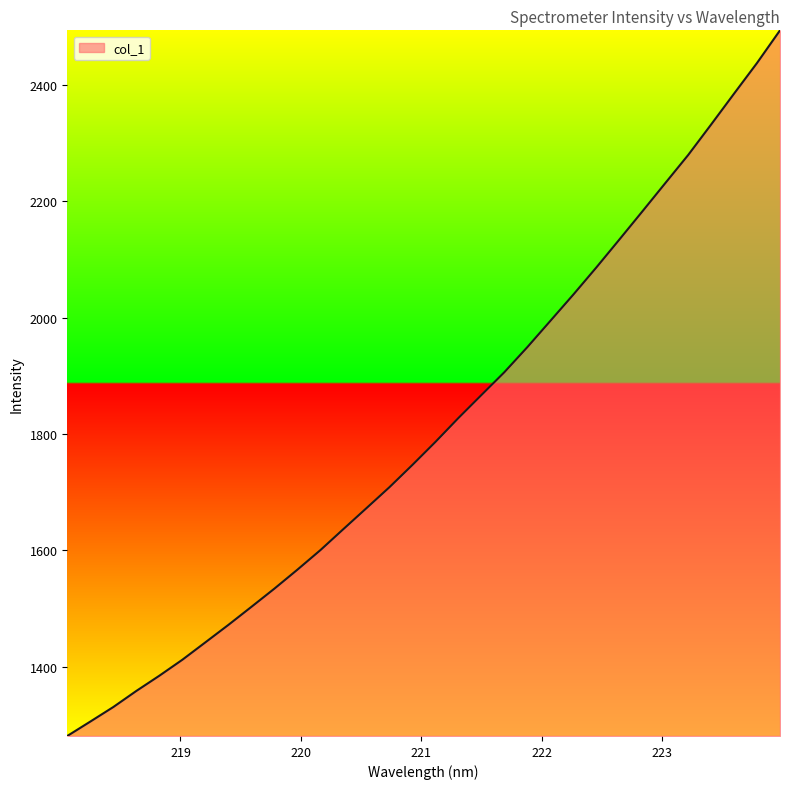

Reading left to right, list all the values displayed in this chart.

1280.6	1305.3	1330.4	1358.0	1384.2	1411.7	1441.6	1471.6	1502.6	1533.9	1566.6	1600.2	1636.4	1672.3	1708.3	1746.7	1786.2	1827.3	1866.8	1906.1	1949.2	1994.3	2039.5	2086.1	2134.0	2182.4	2231.1	2279.6	2332.1	2385.3	2438.0	2494.1